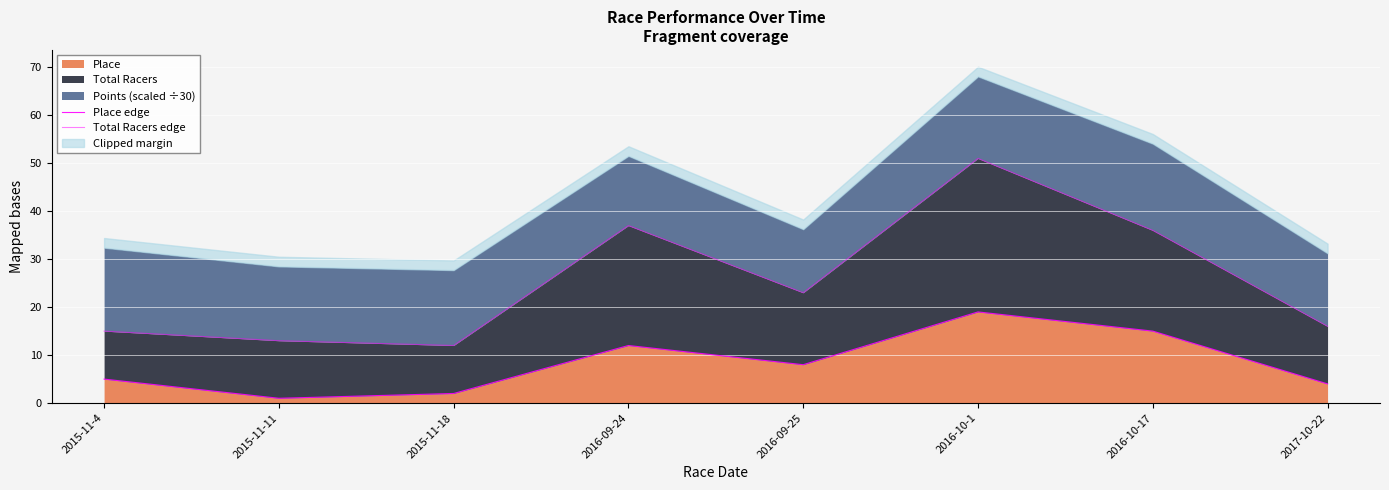

What is the highest value of the Total Racers edge series?

51